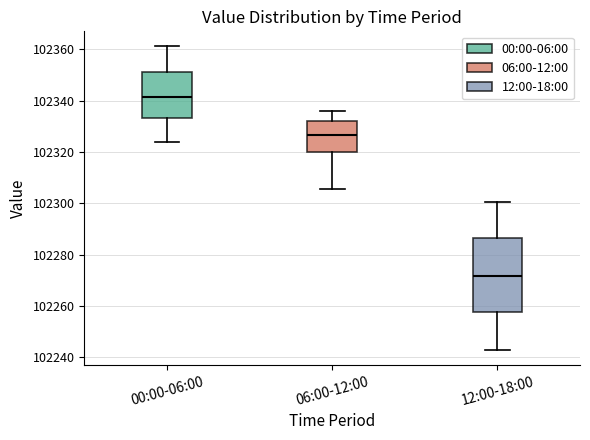

Which box's median line is the lowest?

12:00-18:00